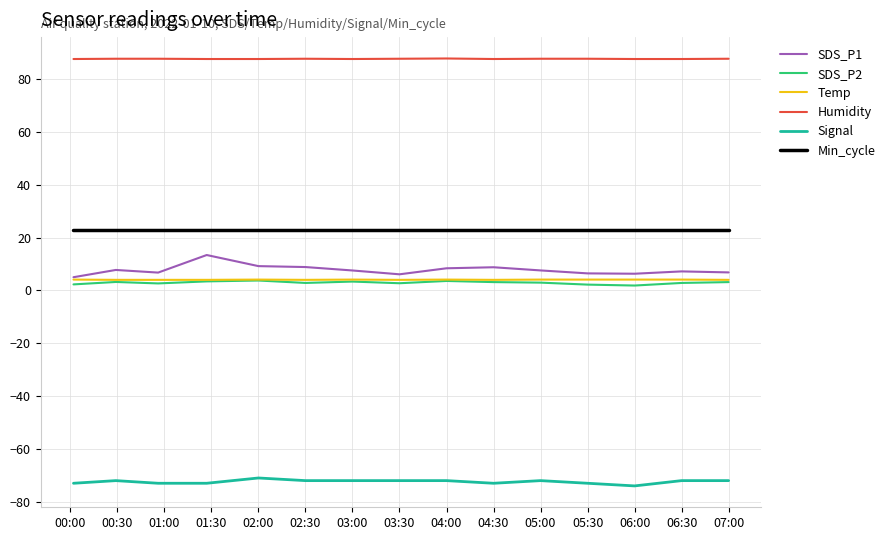

Which series has the widest spread of values?

SDS_P1